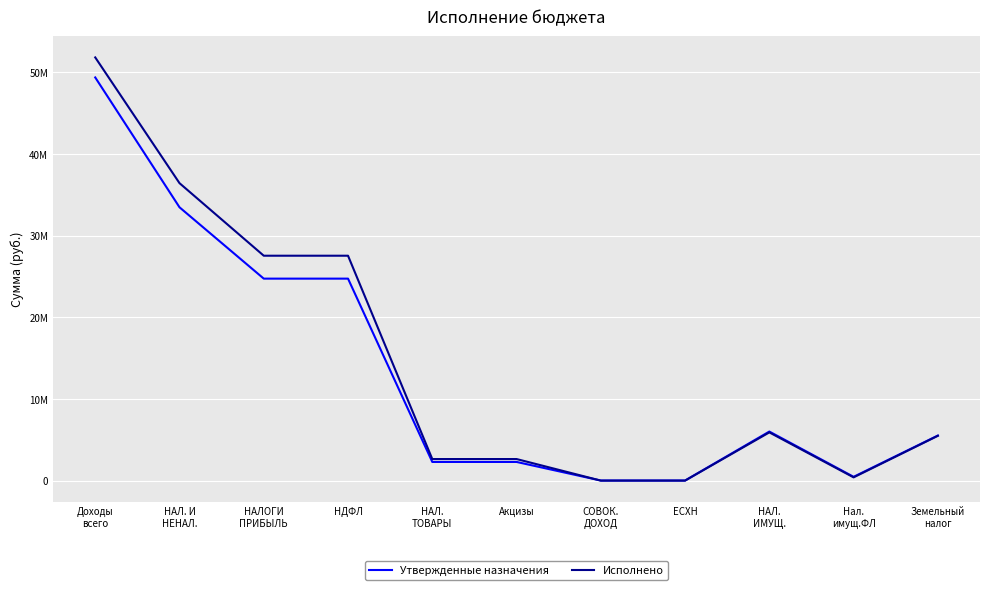

Which category has the lowest value in the Утвержденные назначения series?

СОВОК.
ДОХОД